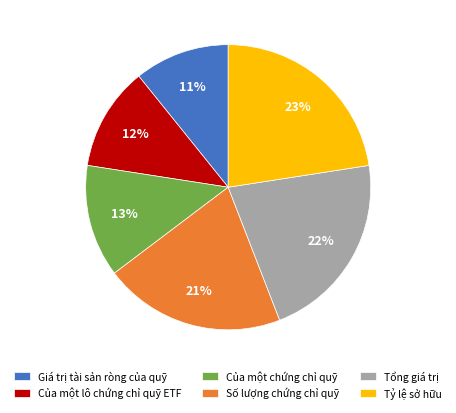

Which category has the smallest portion of the pie?

Giá trị tài sản ròng của quỹ